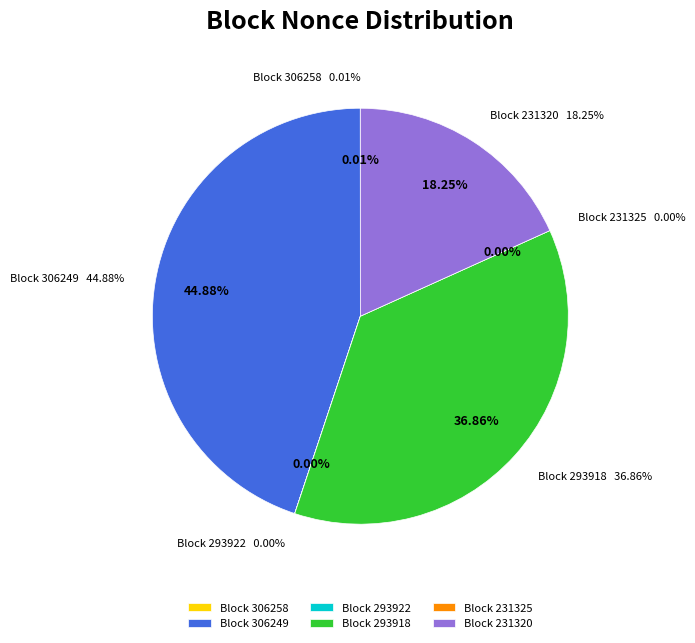

Between 306249 and 293918, which is larger?

306249